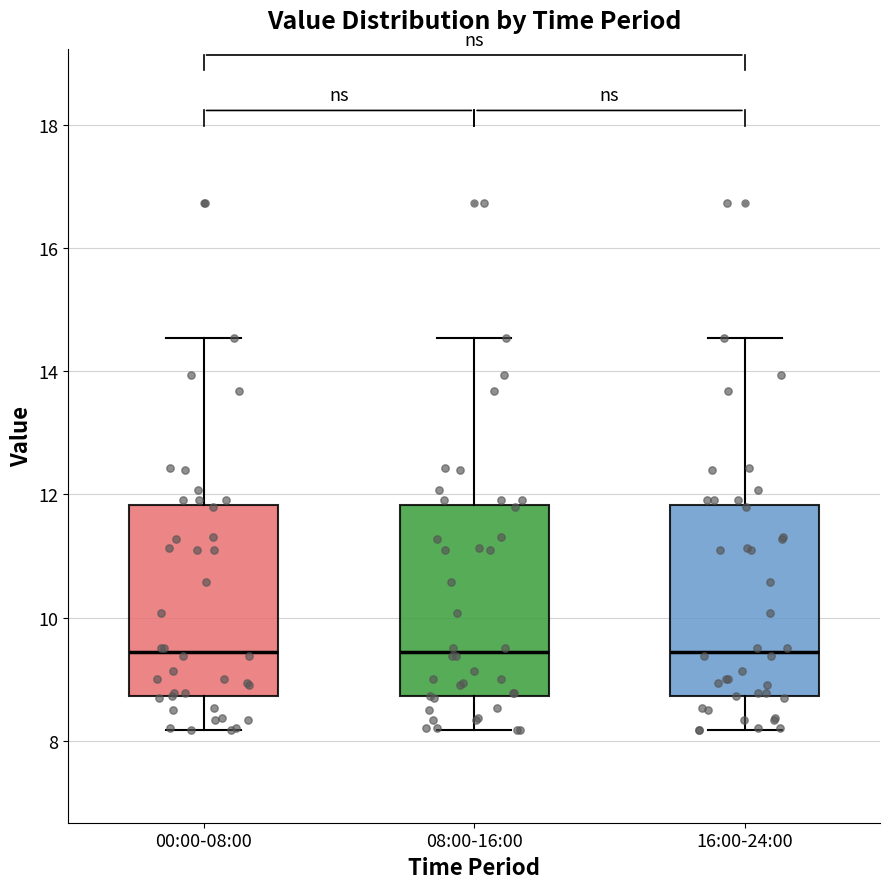

Where is the lower edge of the box for 00:00-08:00 on the y-axis? The values are not printed on the chart, so give them approximately, as read against the axis.

8.8